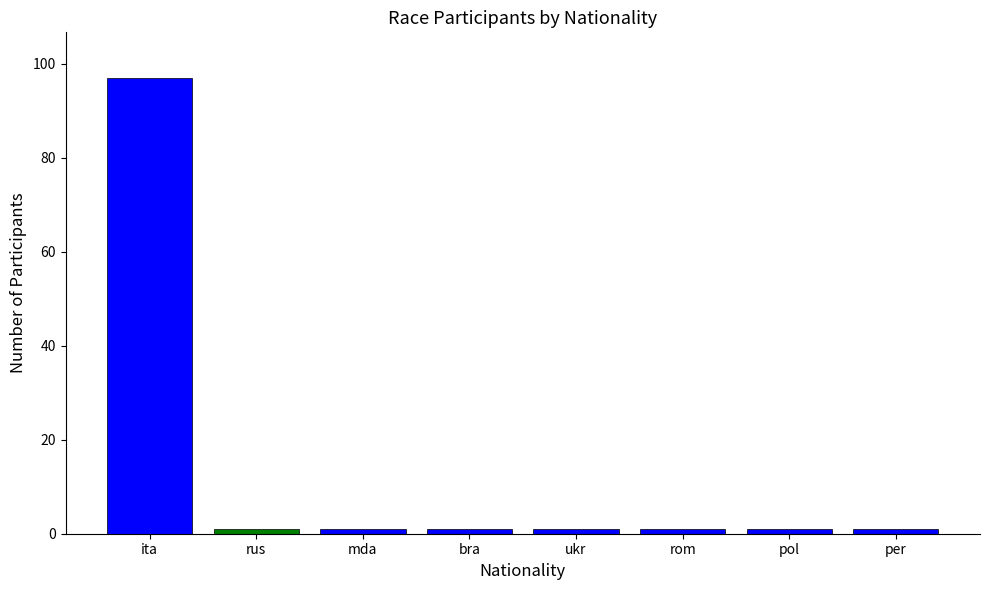

What is the ratio of the value at bra to the value at ukr?

1.0